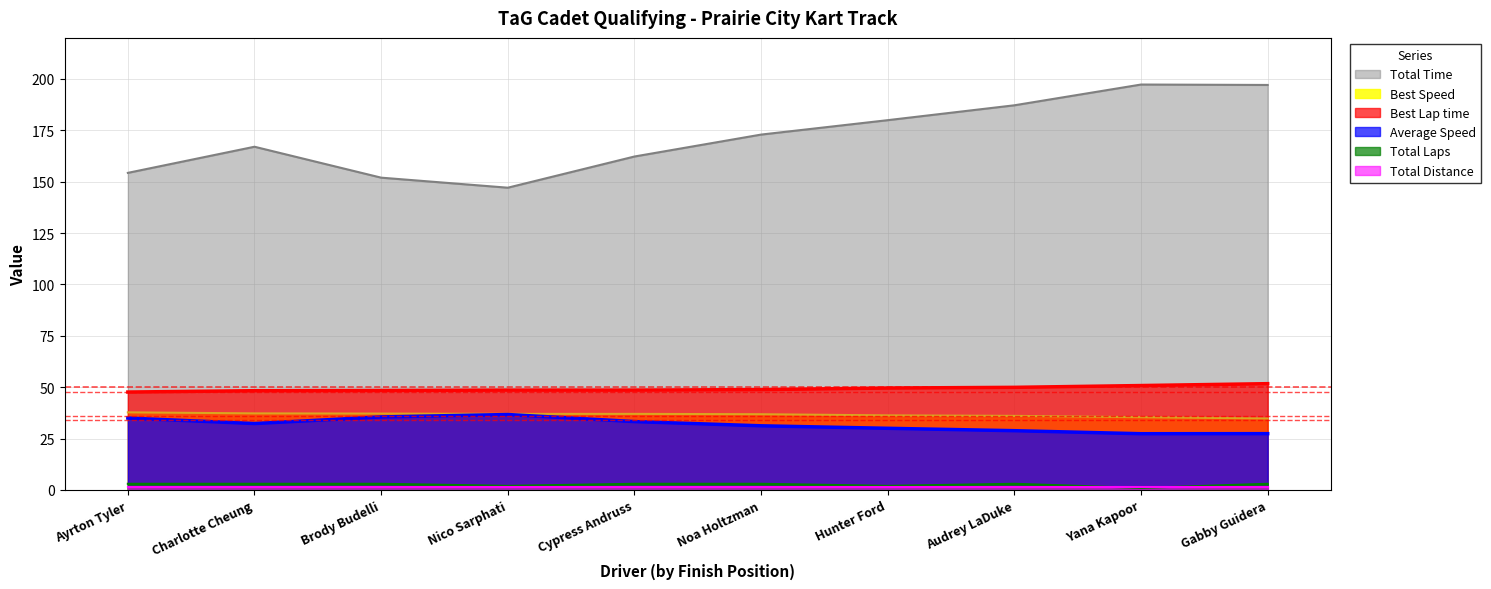

Where is Total Laps nearest to the value 2?

Nico Sarphati